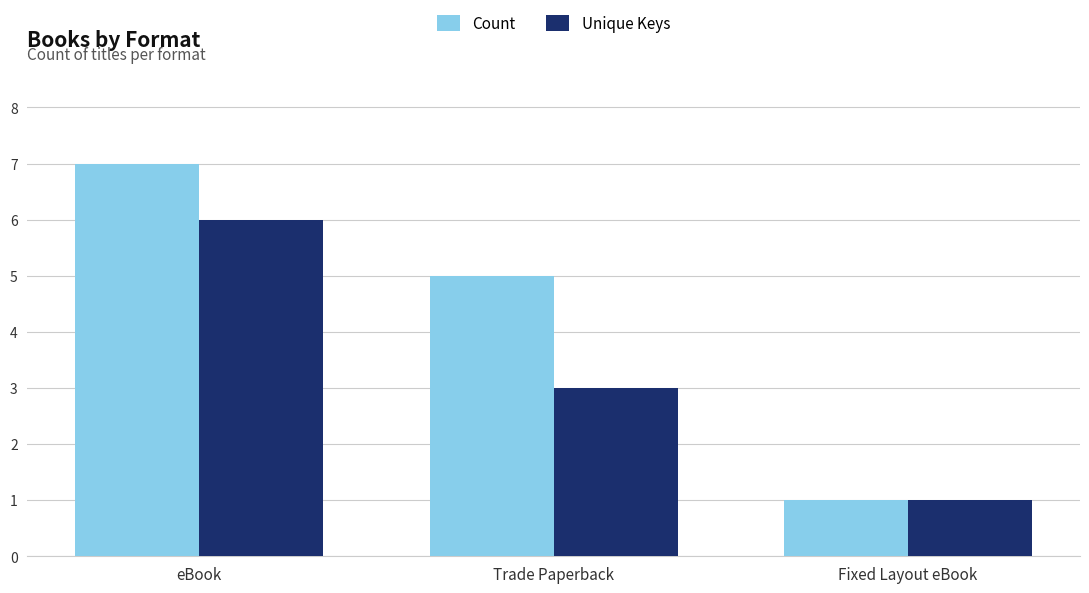

What is the difference between the Unique Keys values at Trade Paperback and Fixed Layout eBook?

2